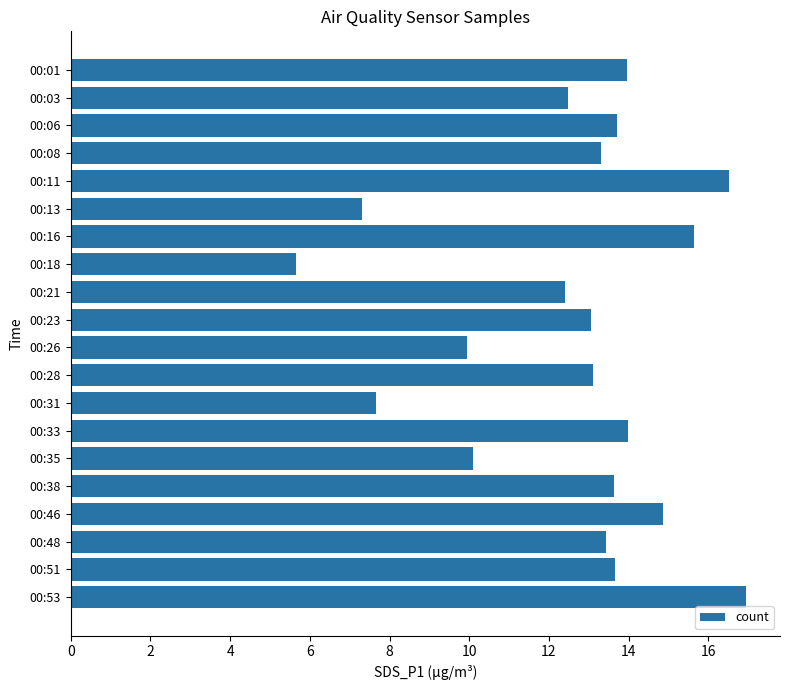

The chart shows a value of 12.9 at 00:13. True or false?

False